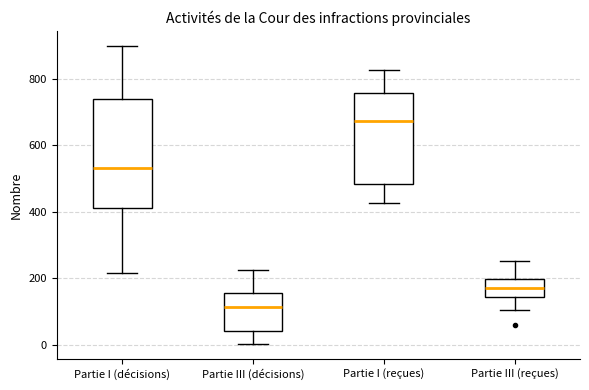

Reading left to right, transcribe this box plot: for each box, give where its median line is, the range the box spans, and where its two whiskers end, as read against the y-axis. The values are not printed on the chart, so give them approximately, as read against the axis.

Partie I (décisions): median 540, box 420 to 740, whiskers 220 to 900
Partie III (décisions): median 120, box 40 to 160, whiskers 0 to 220
Partie I (reçues): median 680, box 480 to 760, whiskers 420 to 820
Partie III (reçues): median 160, box 140 to 200, whiskers 100 to 260